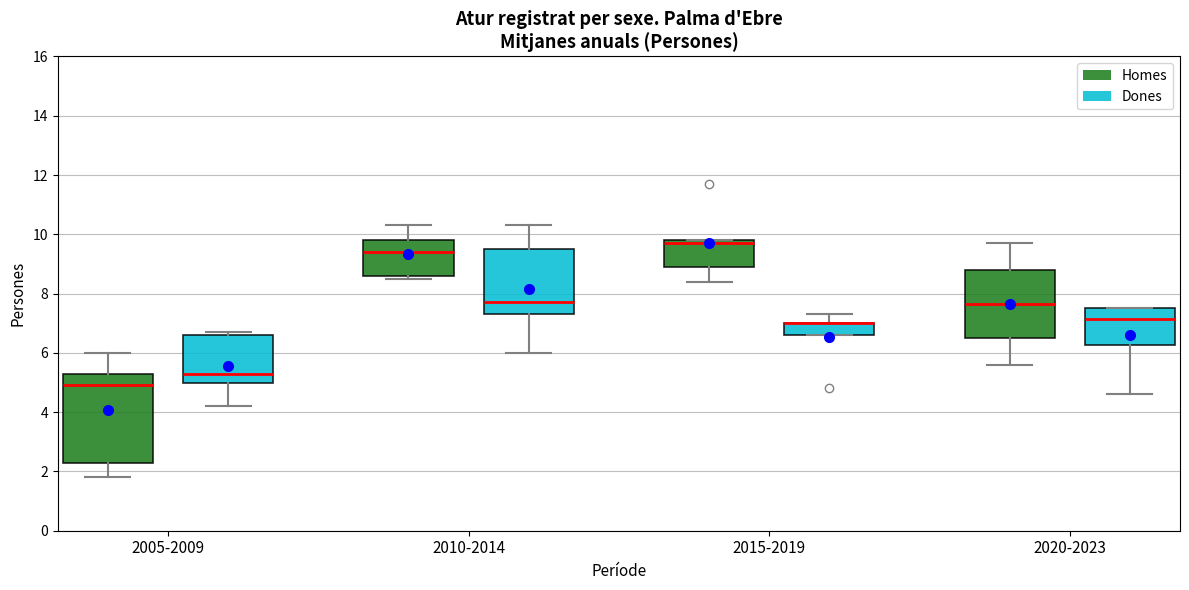

Comparing the boxes themselves (not the whiskers), which one is the tallest?

2005-2009 (Homes)